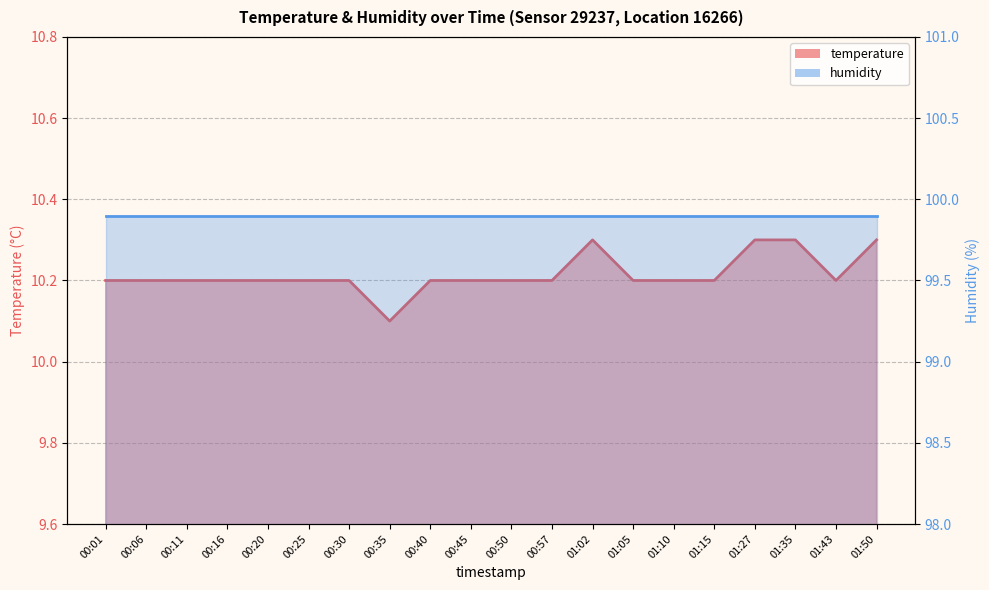

True or false: humidity_line has a value of 34.0 at 00:16.

False